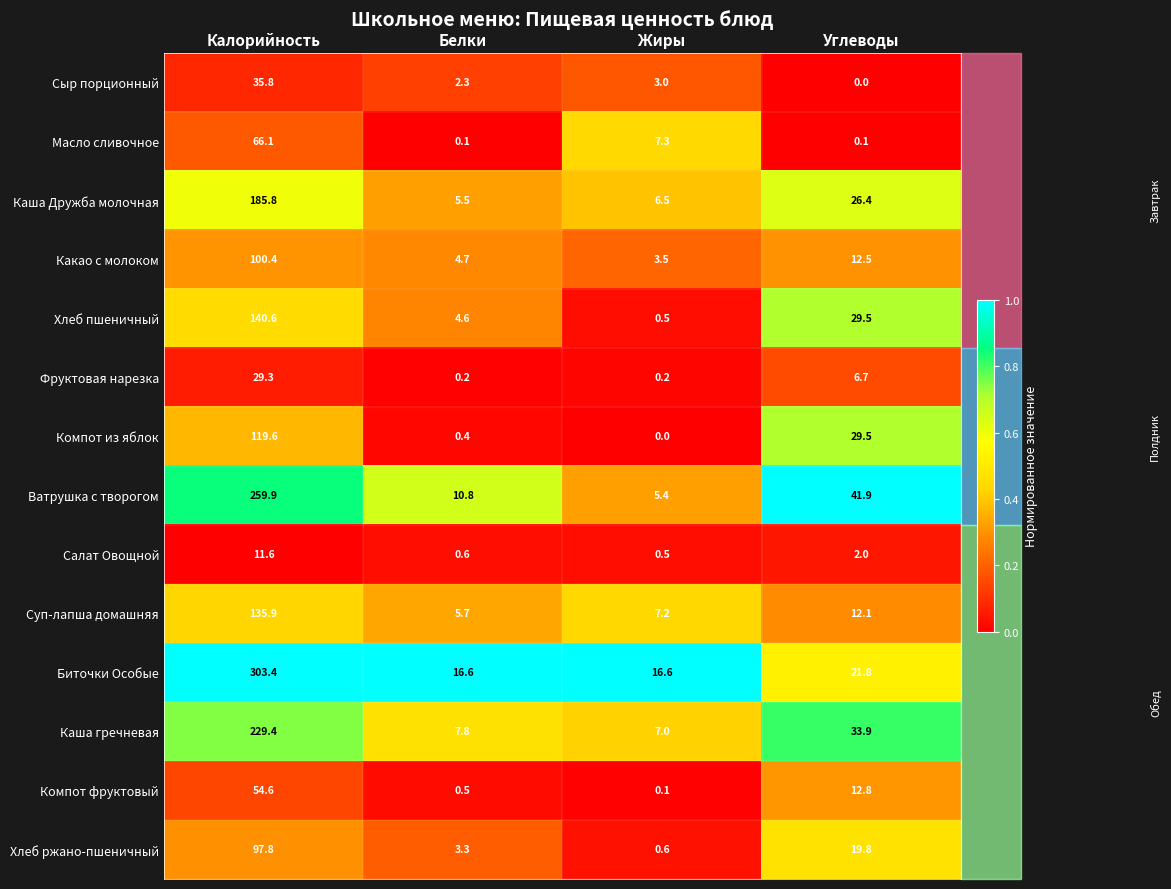

The value of Сыр порционный at Жиры is 4.3. True or false?

False